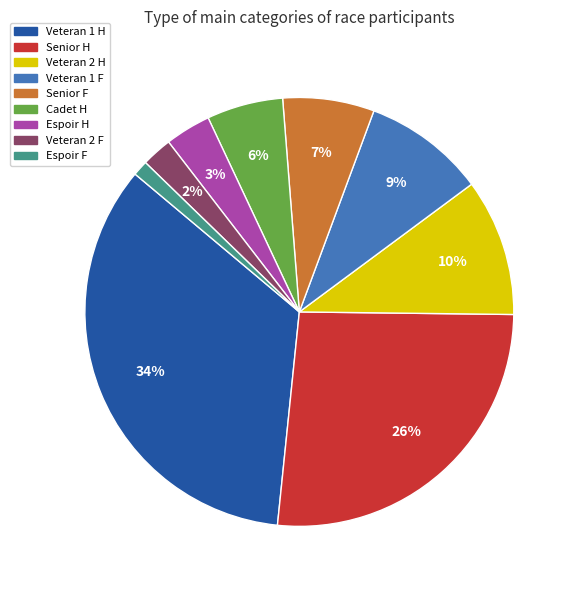

To the nearest percent, what is the combined percentage of Veteran 2 H and Senior H?

37%